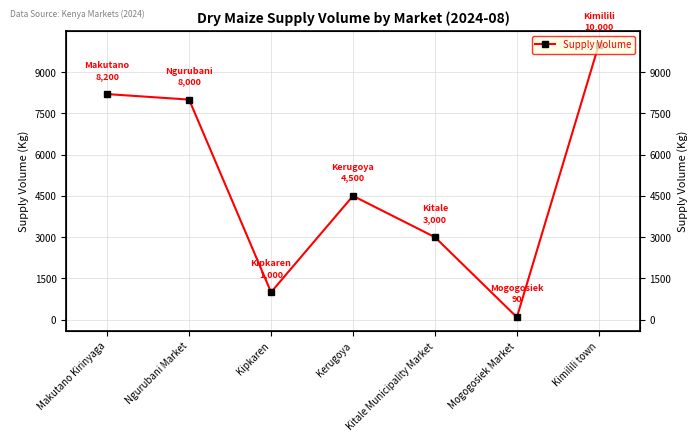

What is the label of the 3rd point from the right?

Kitale Municipality Market